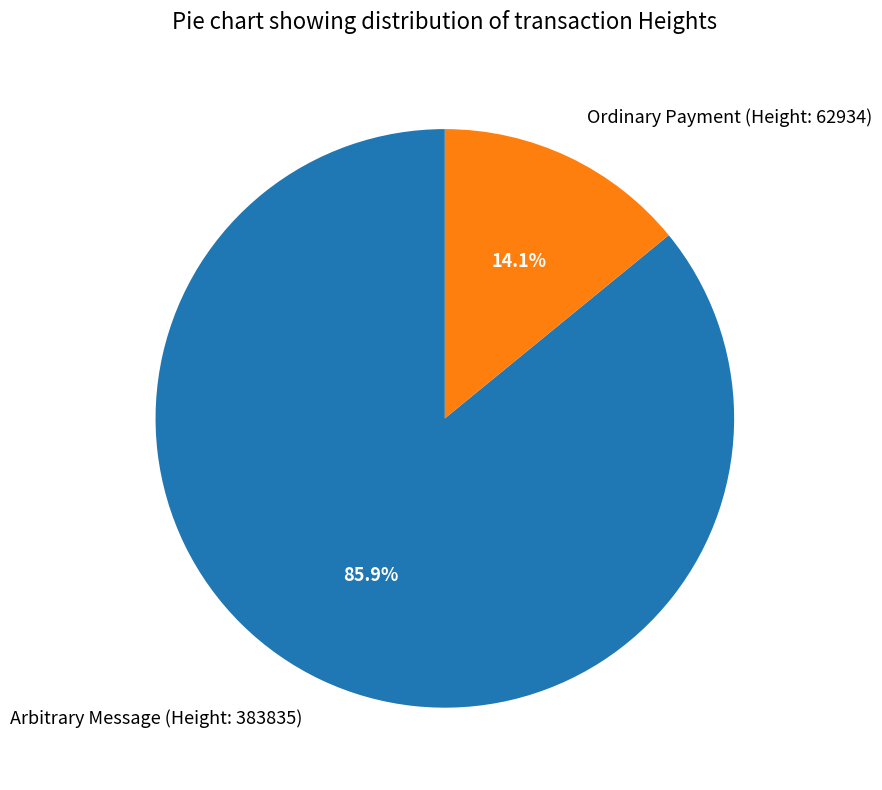

What percentage do Ordinary Payment (Height: 62934) and Arbitrary Message (Height: 383835) together represent?

100.0%